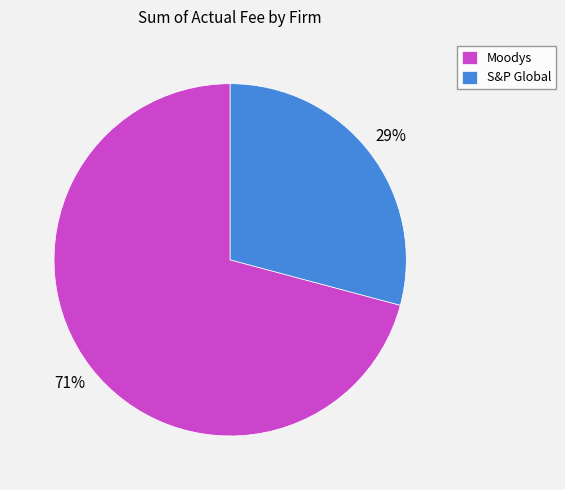

To the nearest percent, what portion does S&P Global represent?

29%